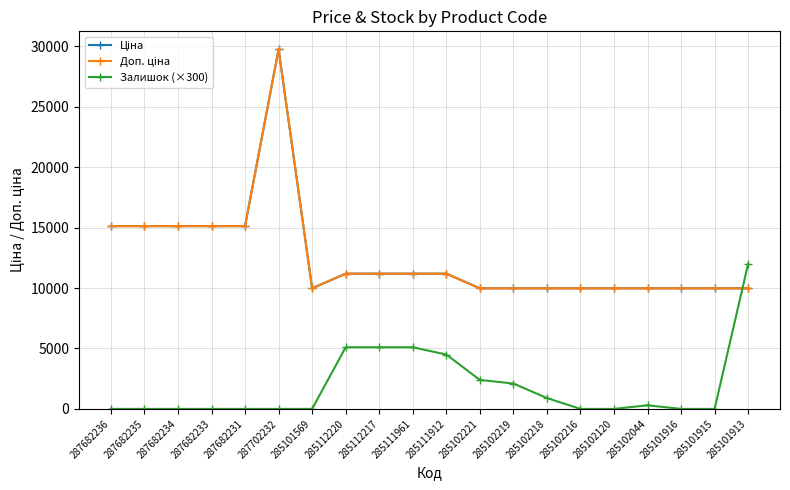

Which series has the largest total across all categories?

Ціна